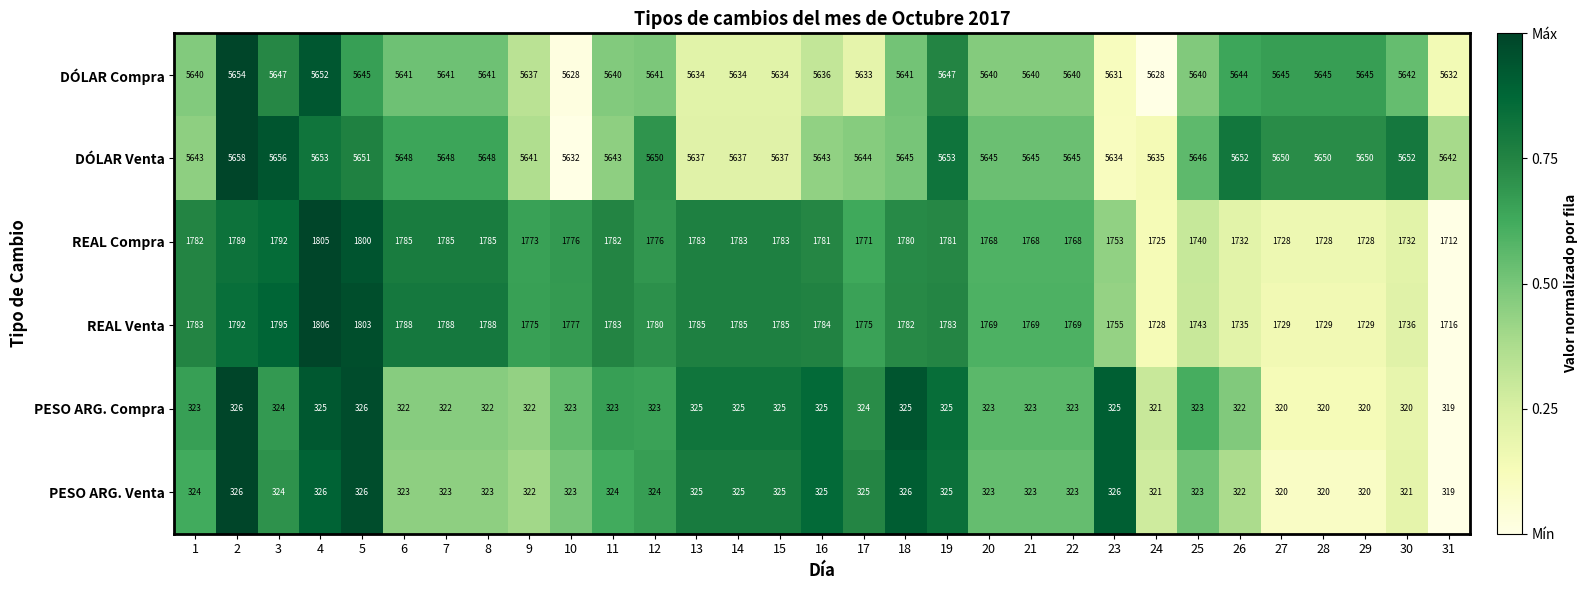

What is the total value across all series at 12?

15494